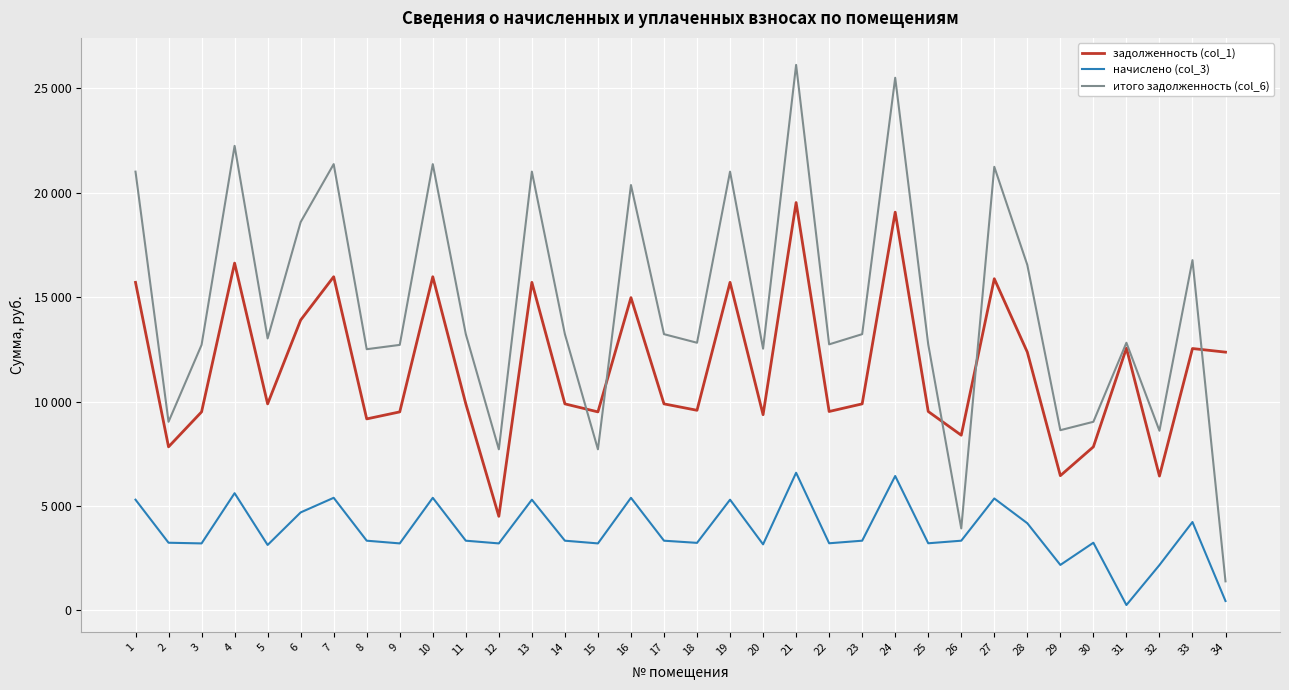

Does the chart have visible grid lines?

Yes